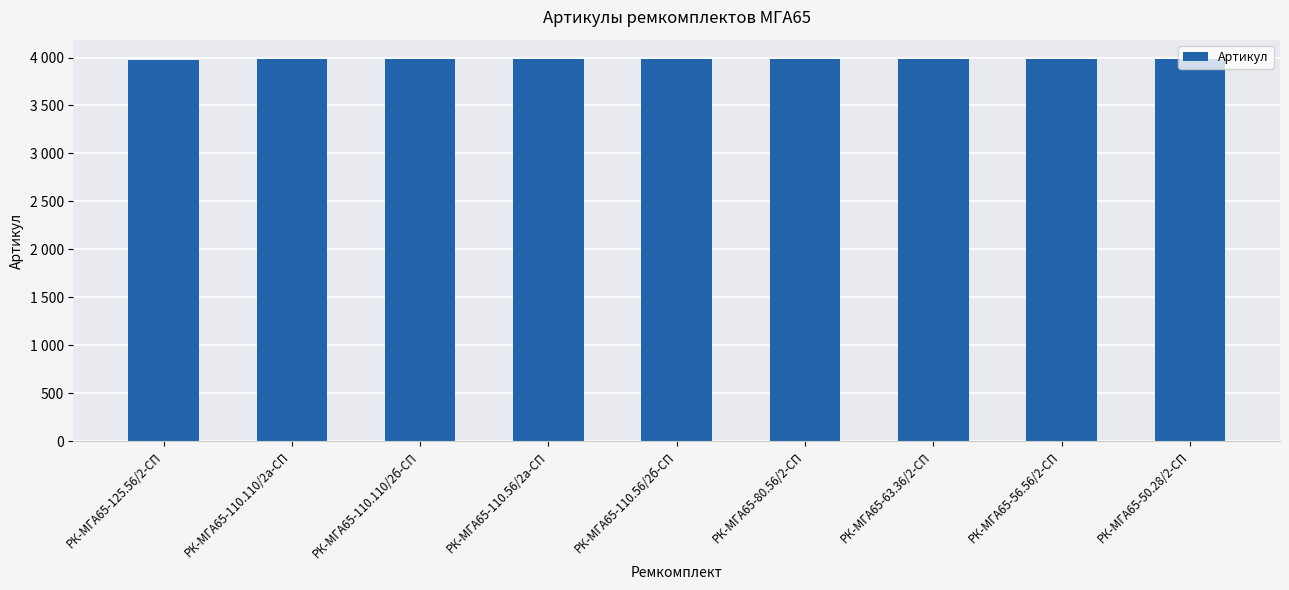

At which label does the data first exceed 3983?

РК-МГА65-80.56/2-СП